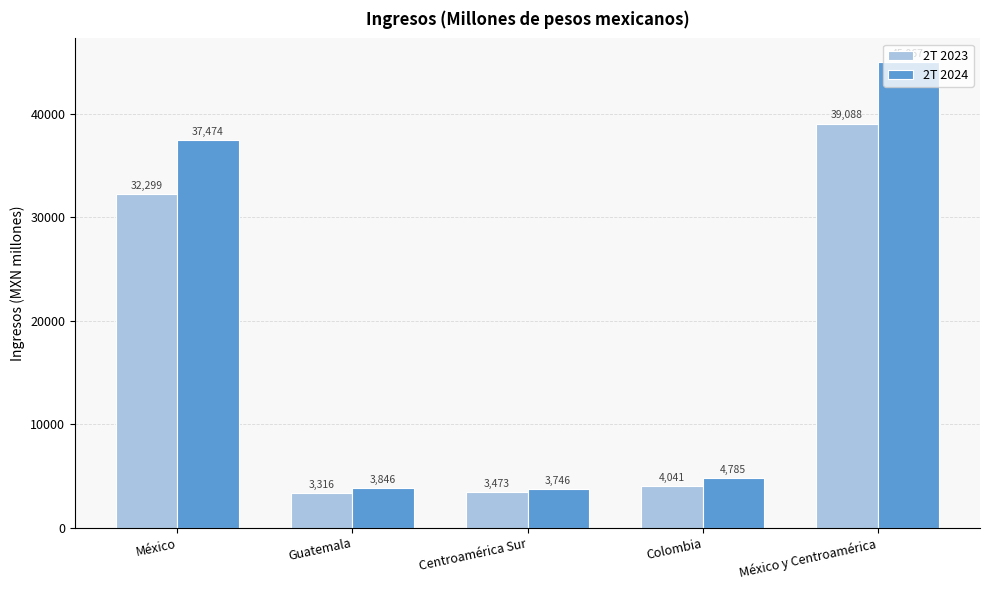

How many groups of bars are there?

5